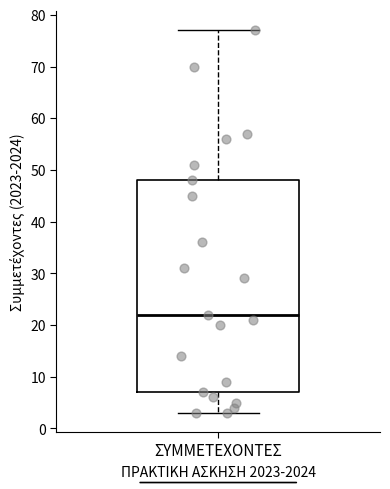

Where is the lower edge of the box for ΣΥΜΜΕΤΕΧΟΝΤΕΣ on the y-axis? The values are not printed on the chart, so give them approximately, as read against the axis.

7